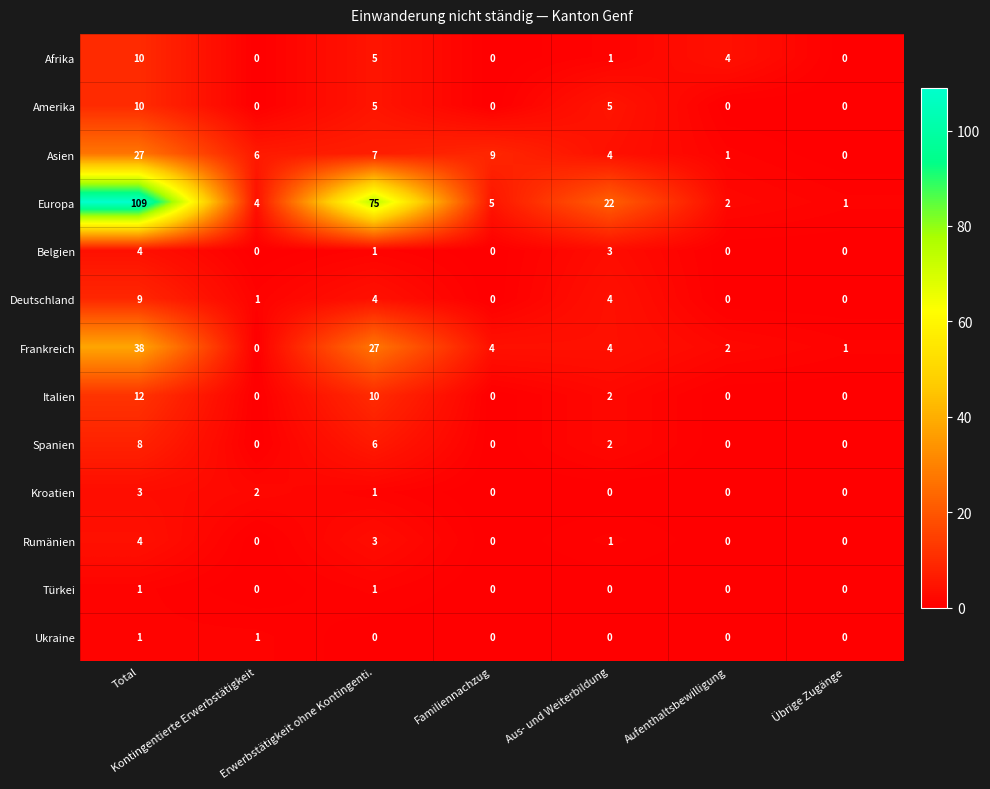

At which category is the sum across all series the highest?

Total